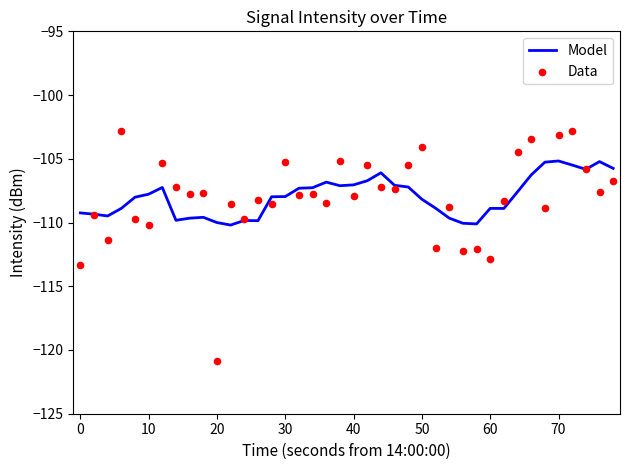

Which series contains the lowest Y value?

Data